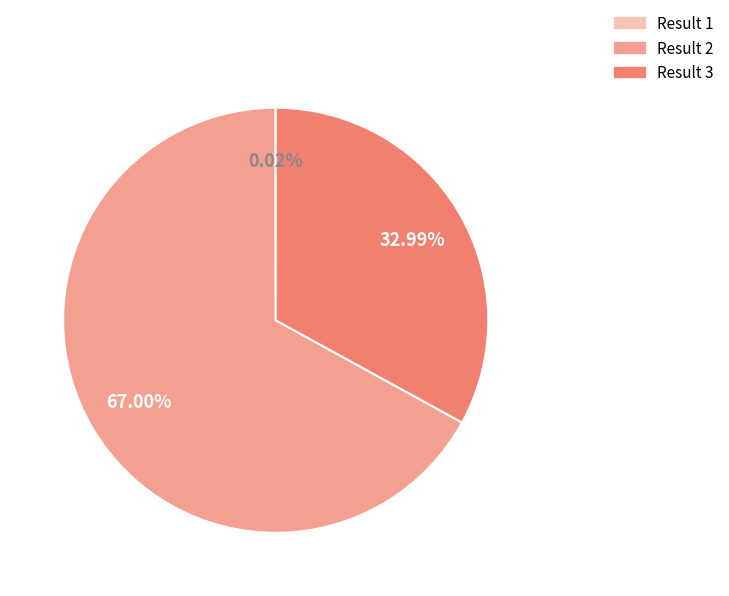

Does any single category account for the majority?

Yes